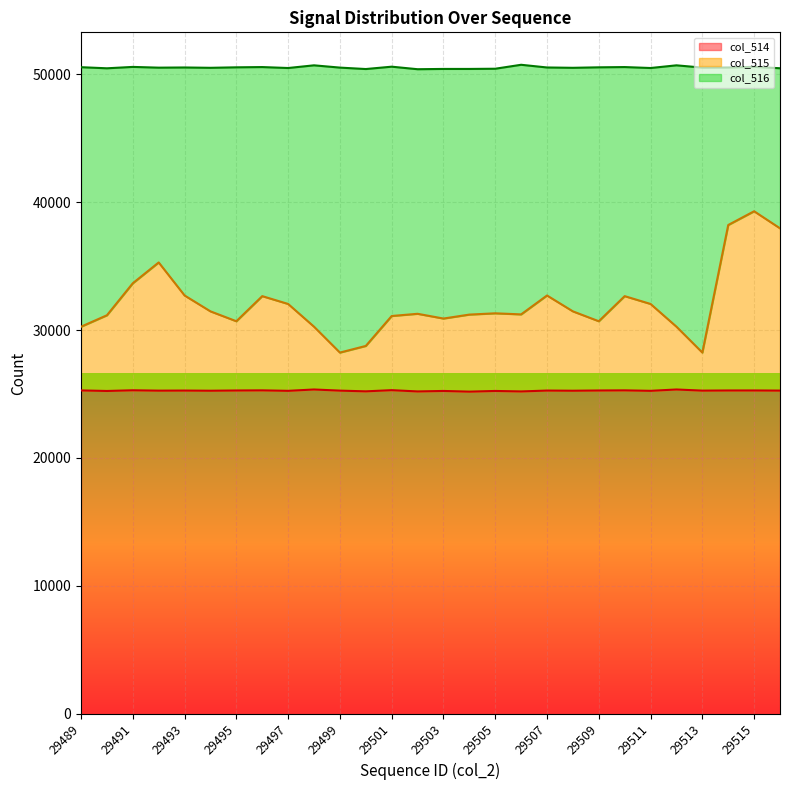

What is the difference between the maximum and minimum values in the col_515 series?

11051